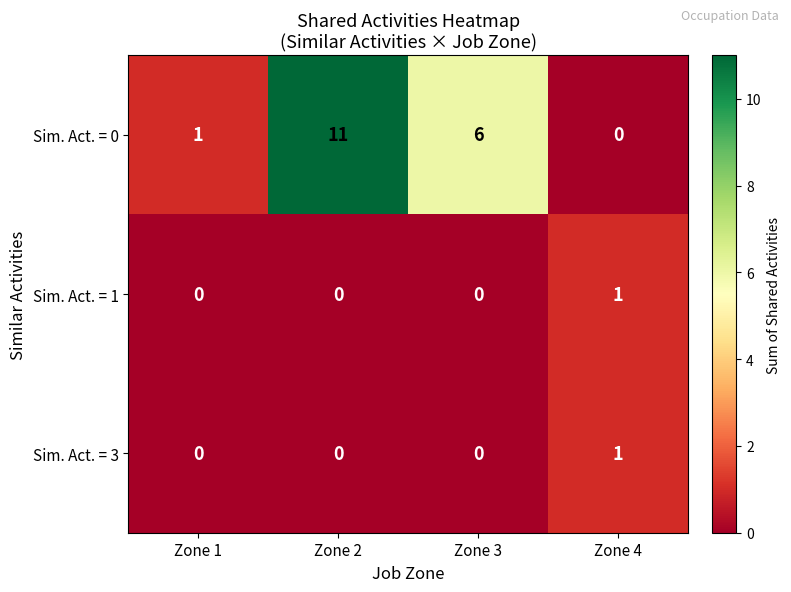

The Sim. Act. = 0 series shows 11 at Zone 2. True or false?

True